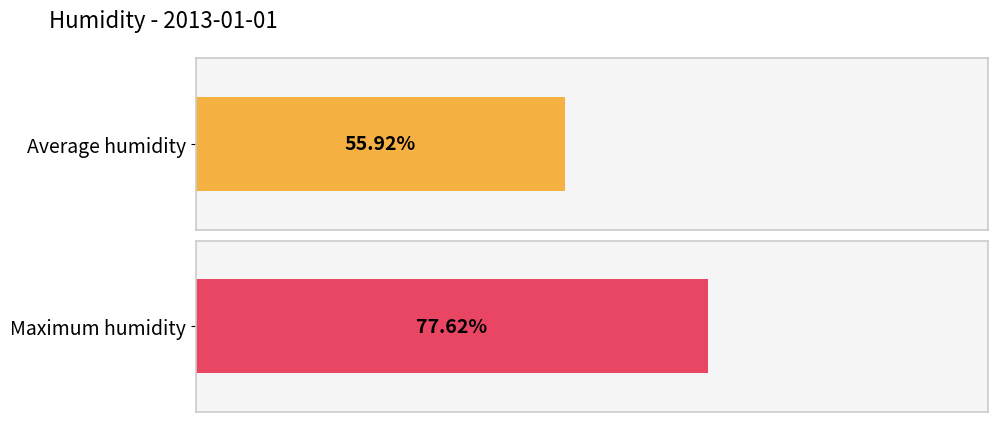

Are the bars grouped side by side (vs. stacked)?

Yes